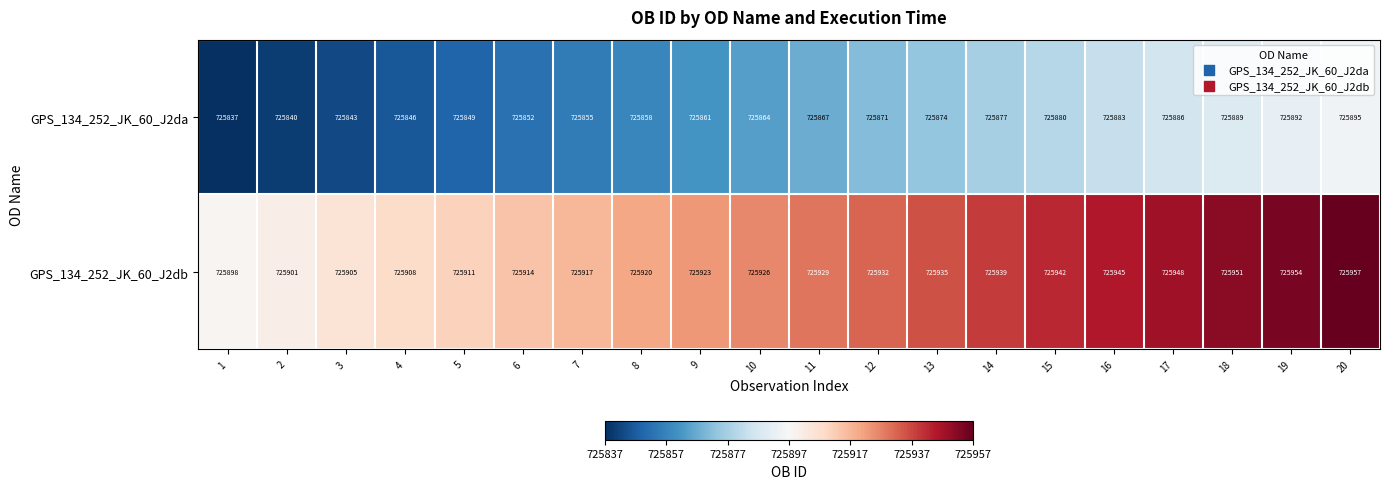

True or false: GPS_134_252_JK_60_J2da has a value of 396103 at 2.

False